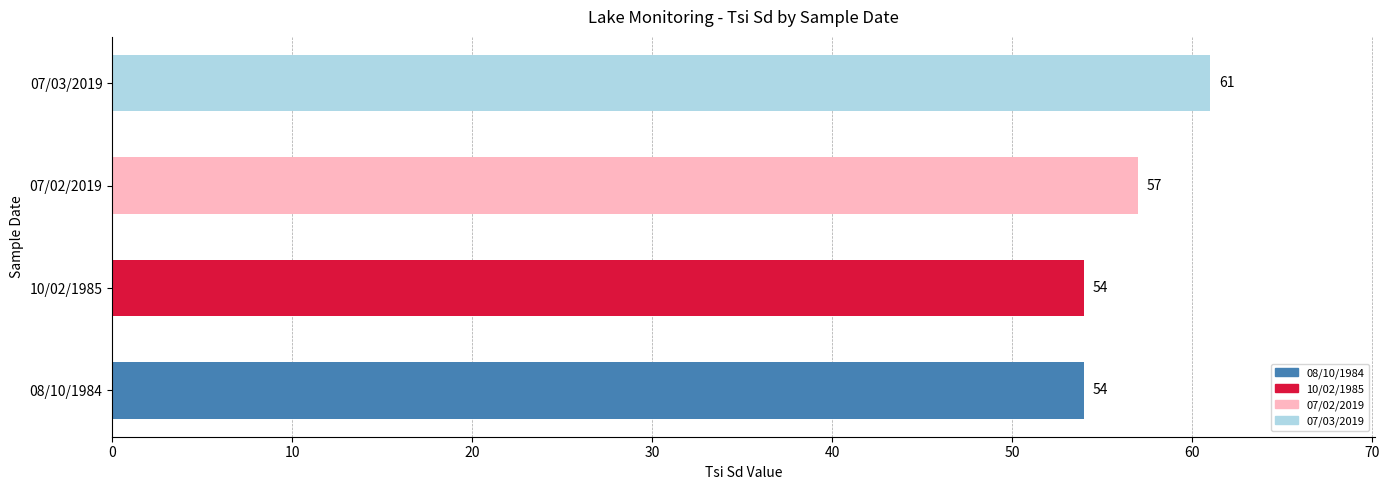

Does the chart contain any negative values?

No